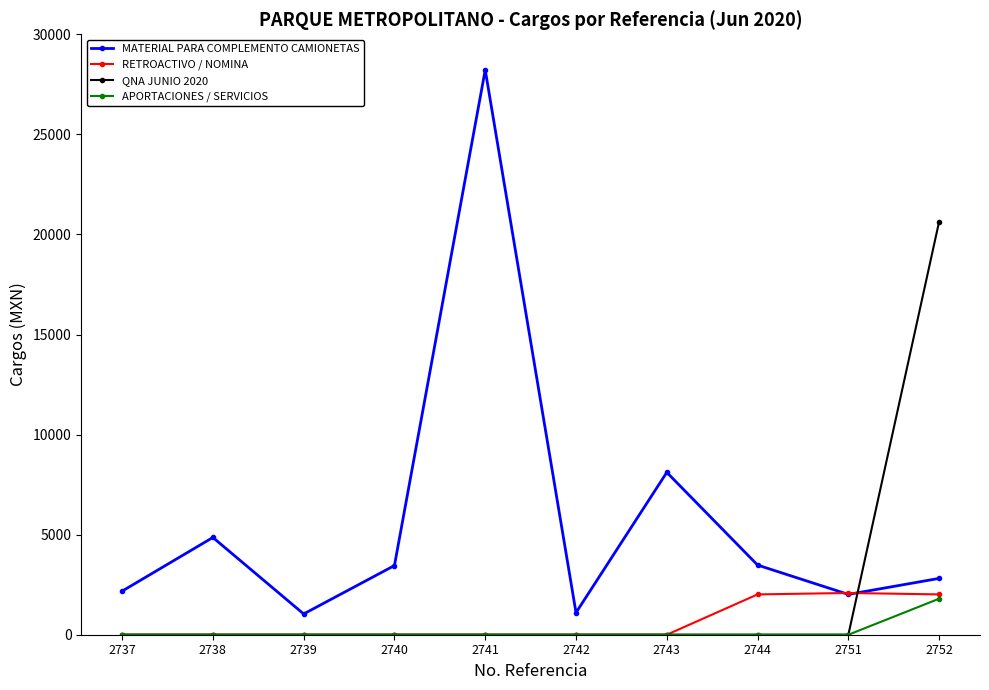

True or false: APORTACIONES / SERVICIOS and MATERIAL PARA COMPLEMENTO CAMIONETAS intersect in this chart.

False